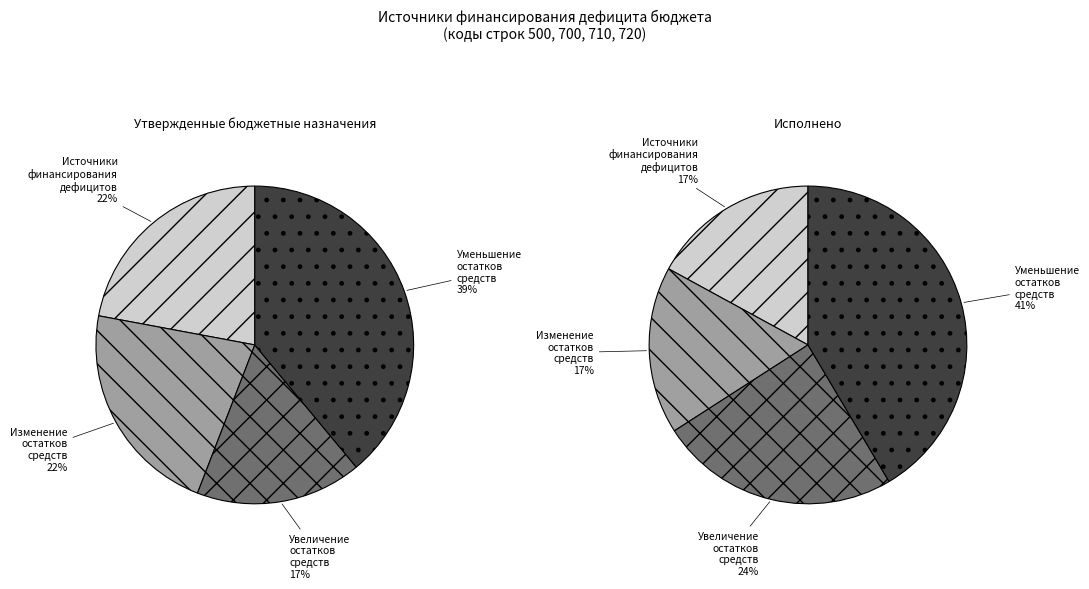

To the nearest percent, what is the difference between the largest and smallest slice percentages?

24%